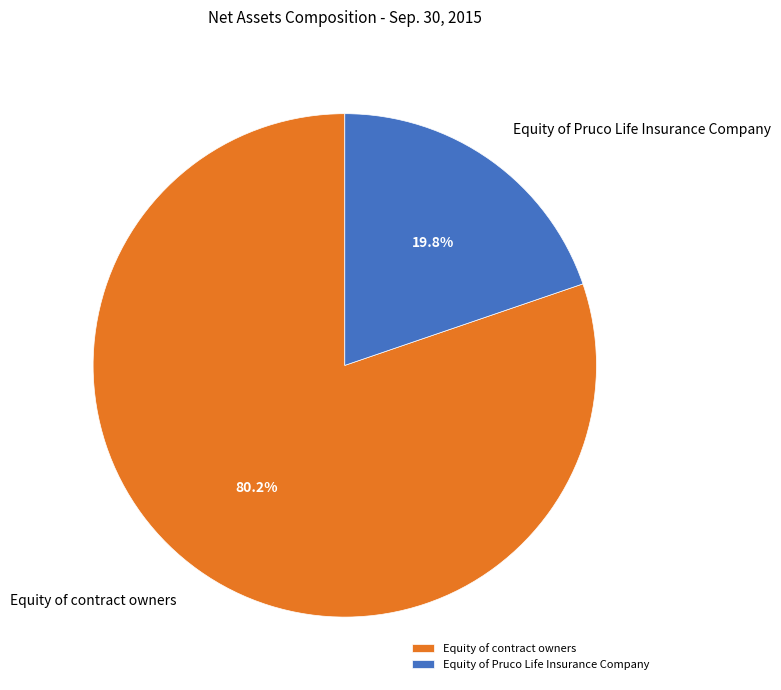

What is the majority slice?

Equity of contract owners